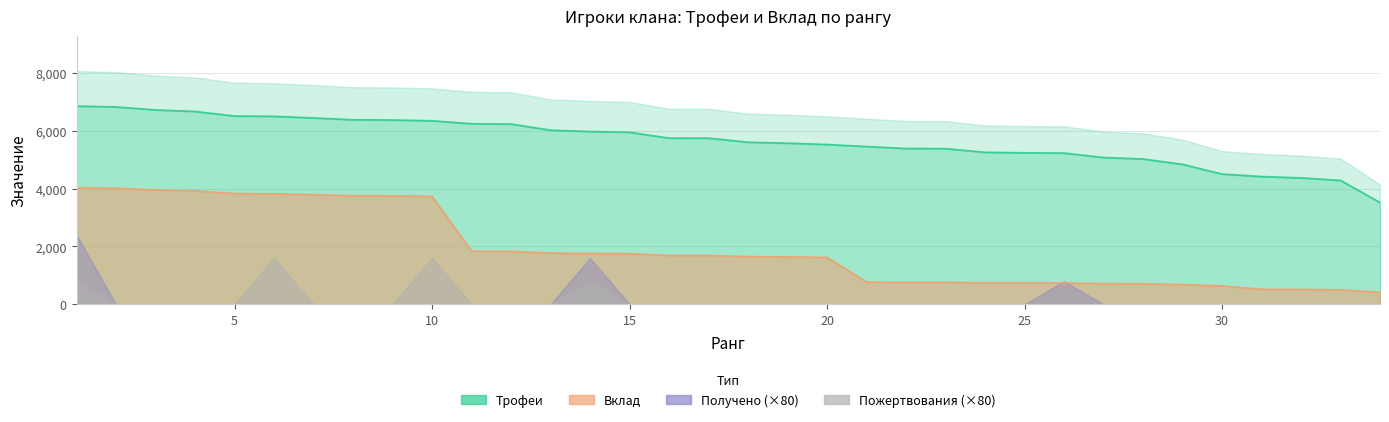

True or false: Вклад and Трофеи intersect in this chart.

False